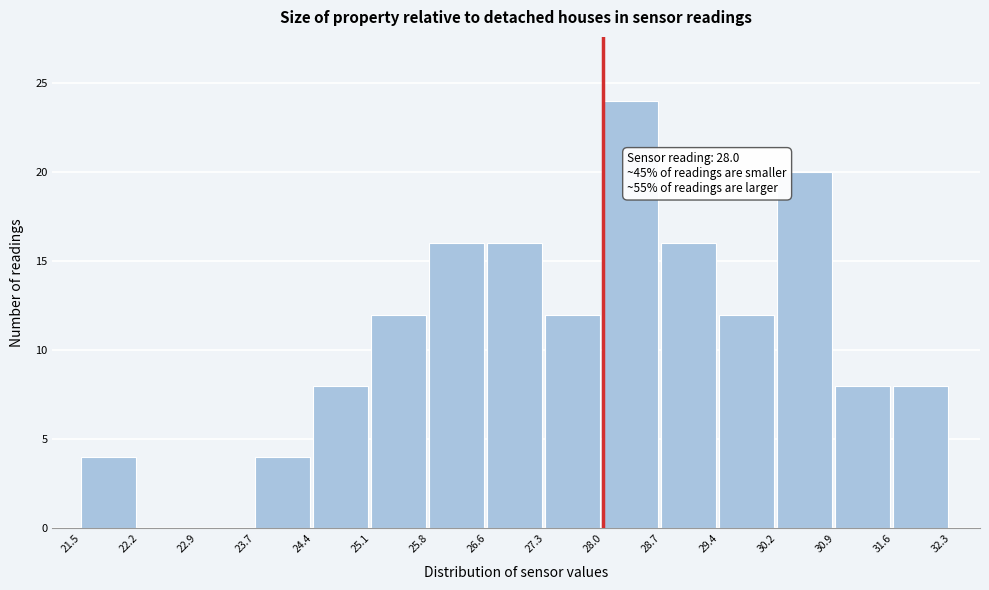

Over which range of the x-axis is the bar tallest?

28.0 to 28.7